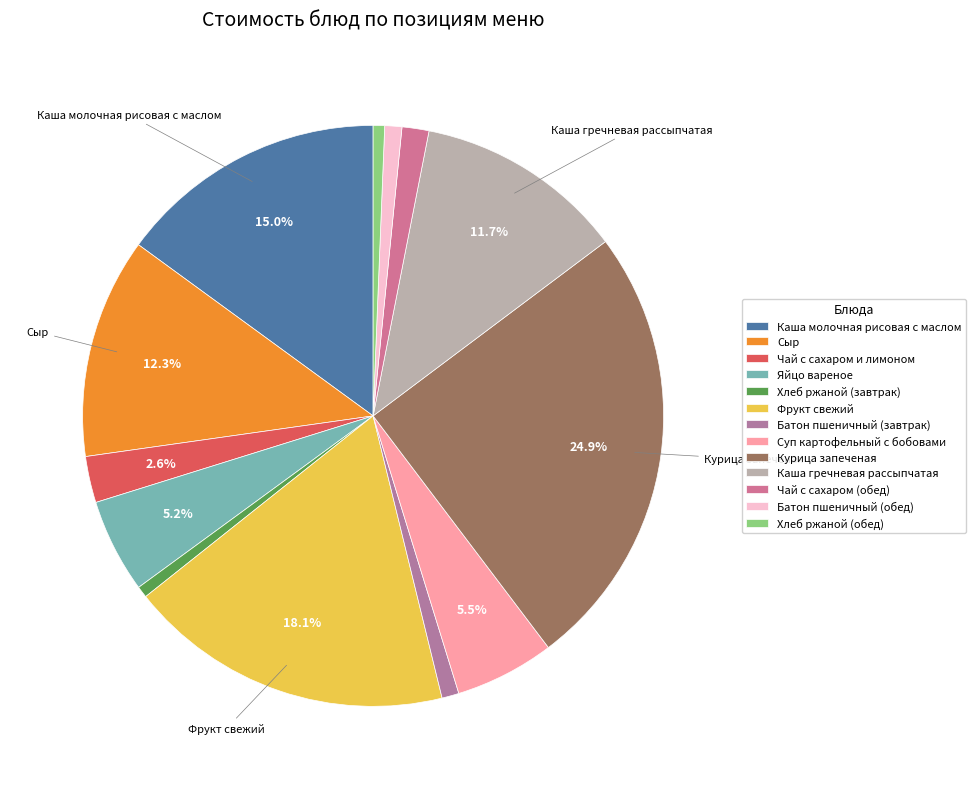

Which category has the biggest portion of the pie?

Курица запеченая